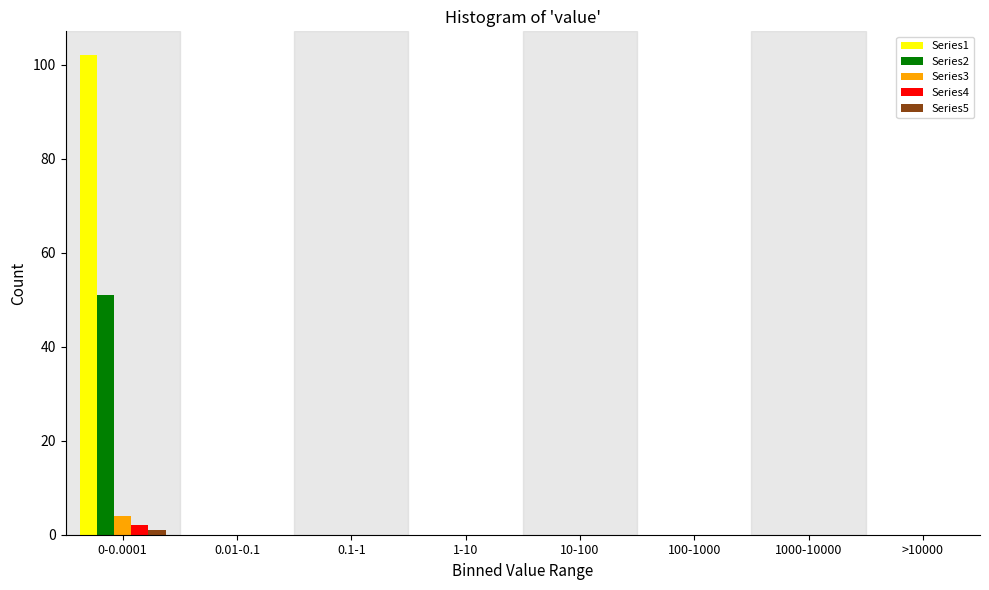

True or false: Series3 has a value of 0 at 10-100.

True